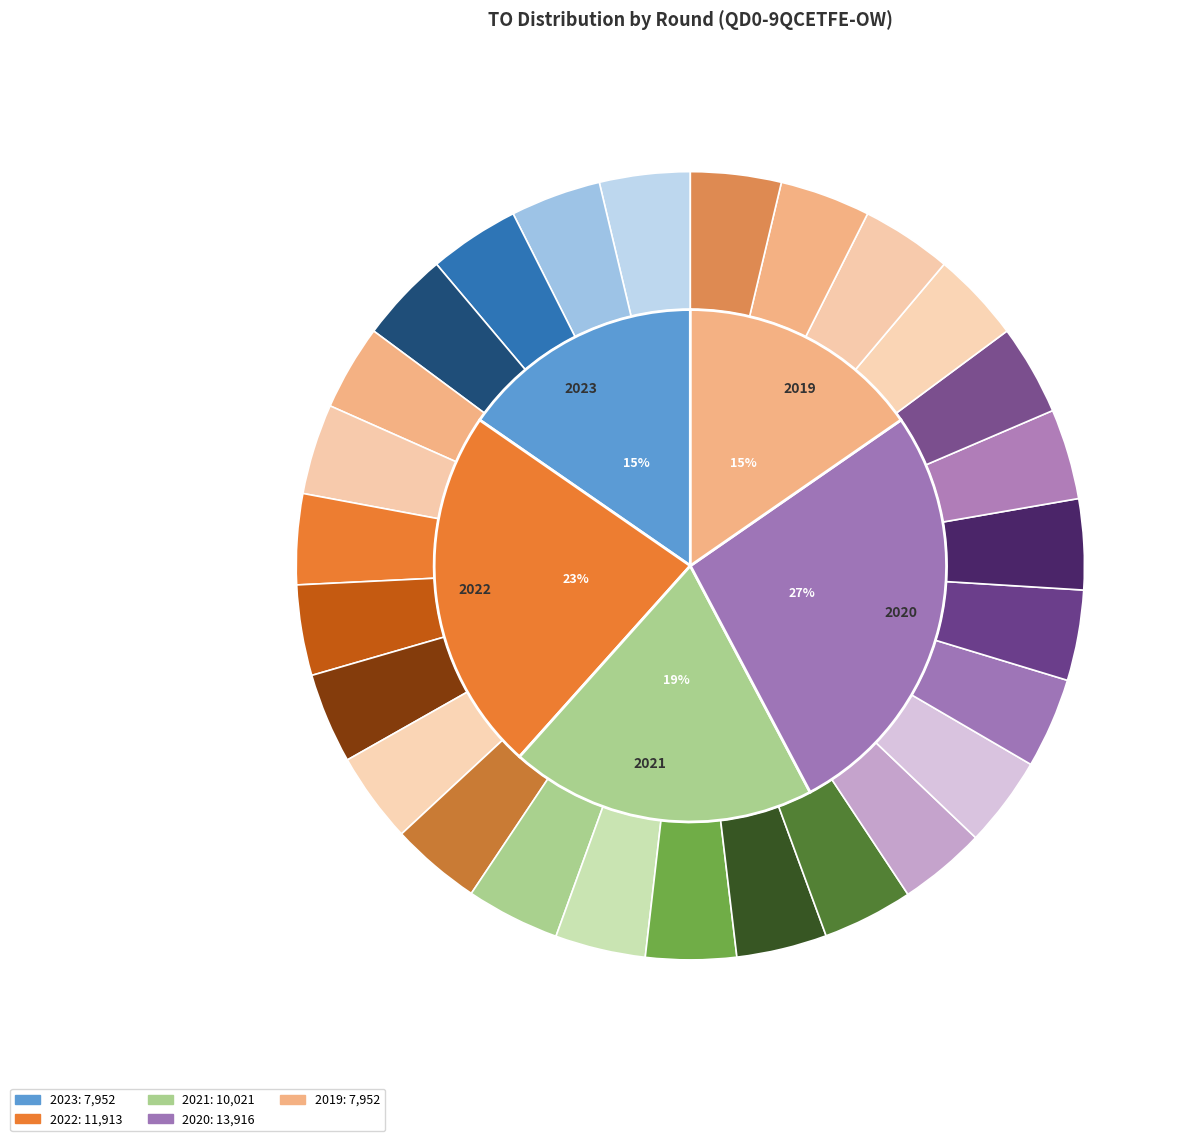

Is it true that 2019 1ste aanpassing - ontwerp is 4% of the pie?

True